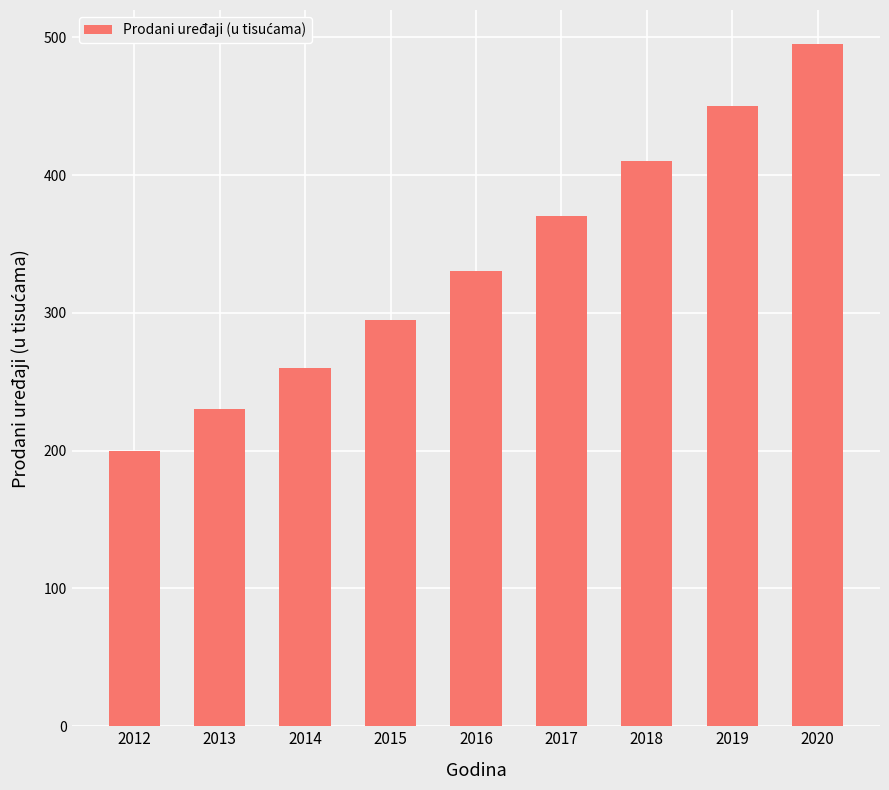

Reading left to right, transcribe all the data shown in this chart.

200	230	260	295	330	370	410	450	495